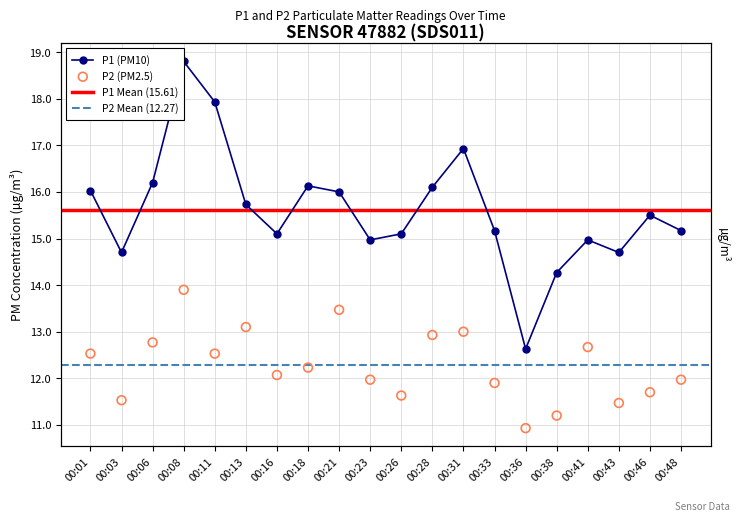

Which series has the largest Y range (max minus min)?

P1